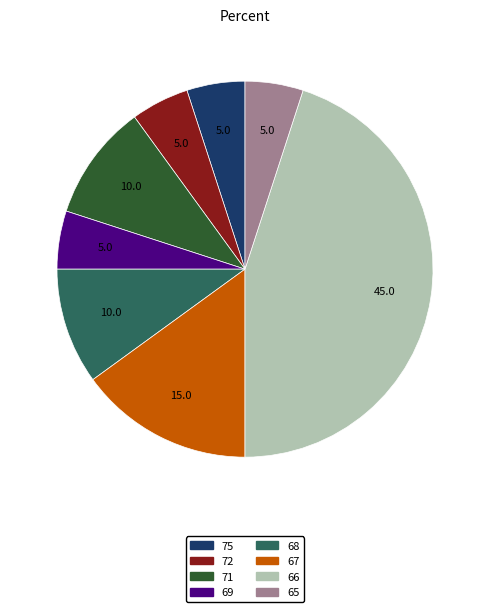

Is there a majority slice in this chart?

No